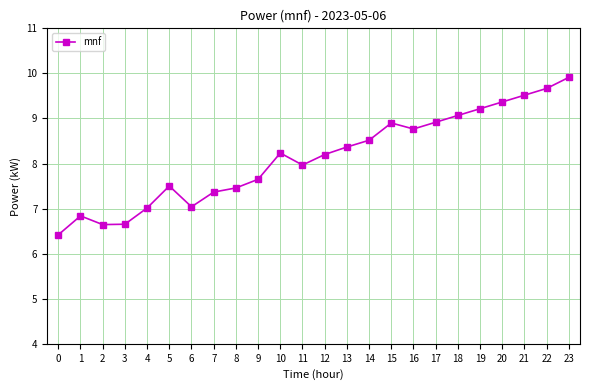

Which category has the highest value across all series?

23